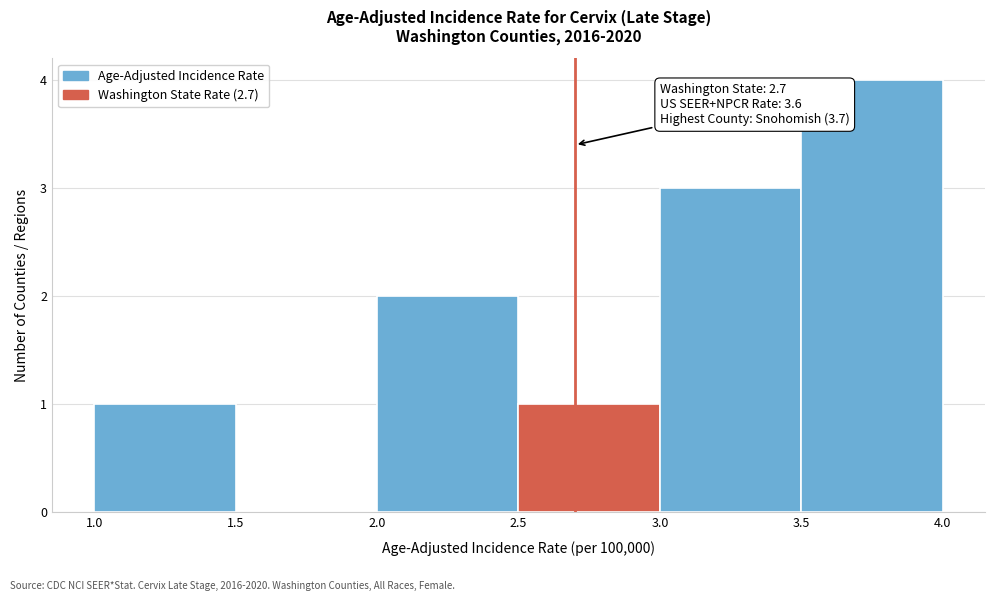

Which range on the x-axis has the tallest bar?

3.5 to 4.0